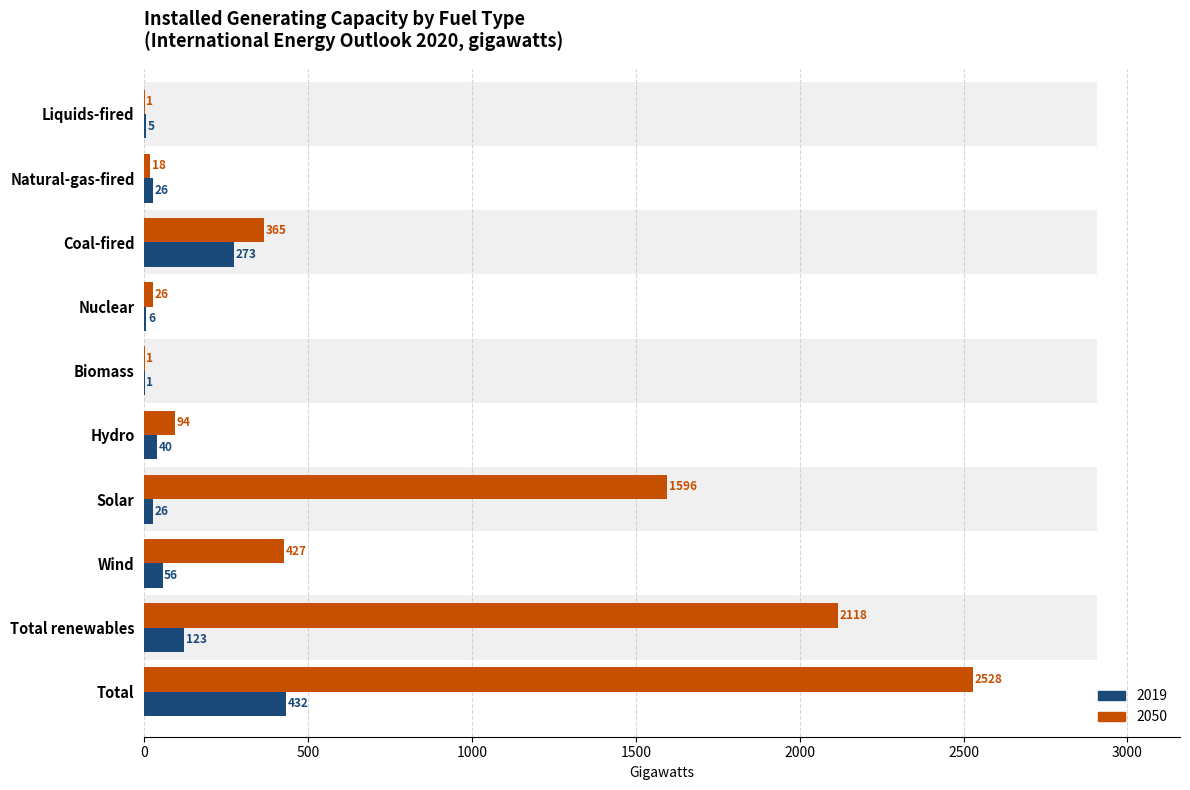

At which category does the chart reach its peak across all series?

Total